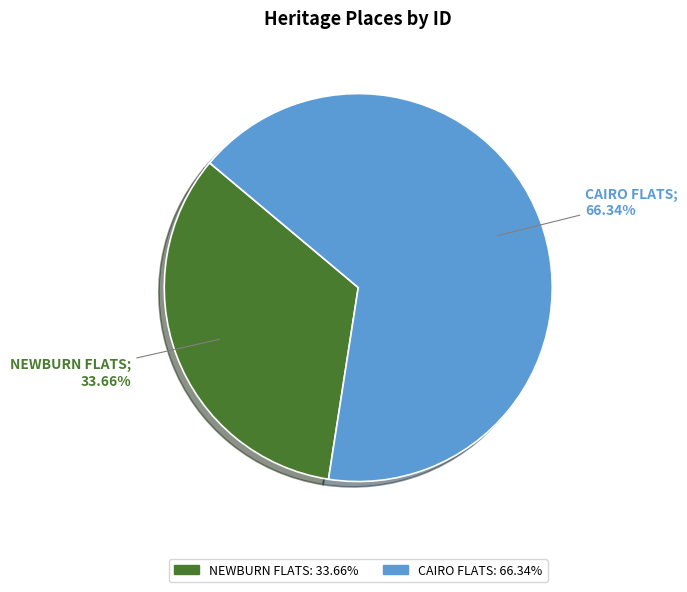

What is the smallest slice in the pie chart?

NEWBURN FLATS